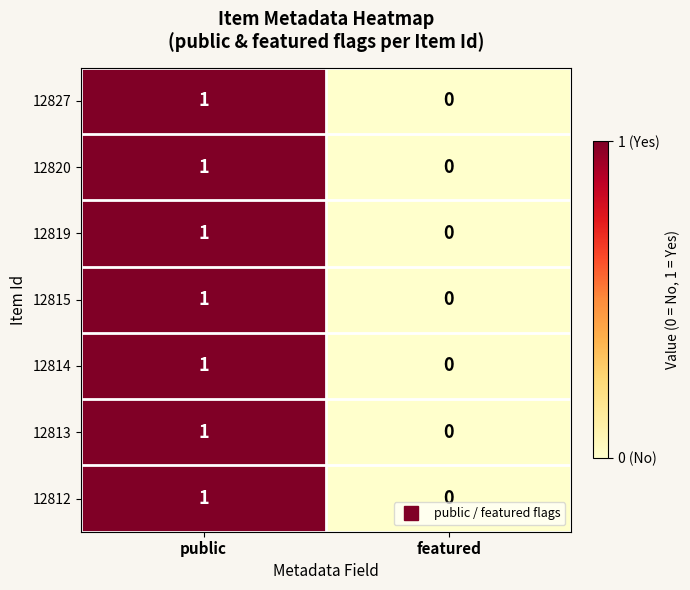

Reading left to right, list all the values displayed in this chart.

12827: 1	0
12820: 1	0
12819: 1	0
12815: 1	0
12814: 1	0
12813: 1	0
12812: 1	0